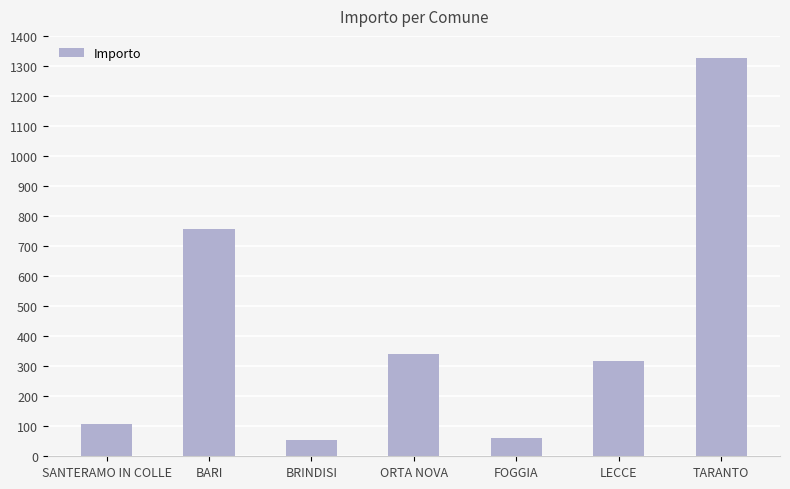

Between SANTERAMO IN COLLE and FOGGIA, which is larger?

SANTERAMO IN COLLE